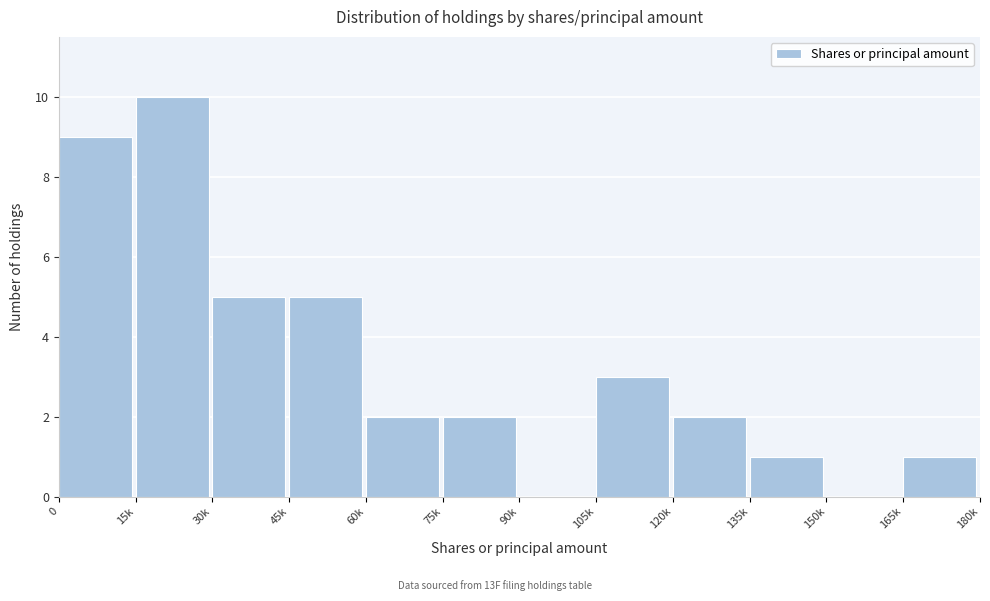

Reading left to right, list all the values displayed in this chart.

0=9	15k=10	30k=5	45k=5	60k=2	75k=2	90k=0	105k=3	120k=2	135k=1	150k=0	165k=1